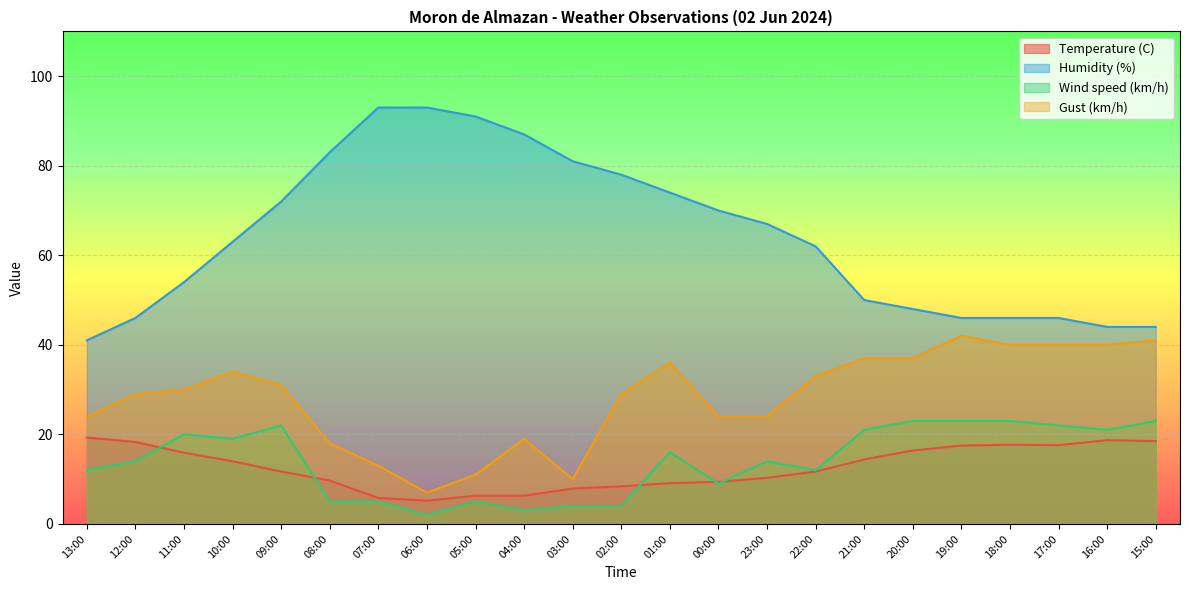

True or false: Humidity (%) has more than 1 interior local peaks.

False